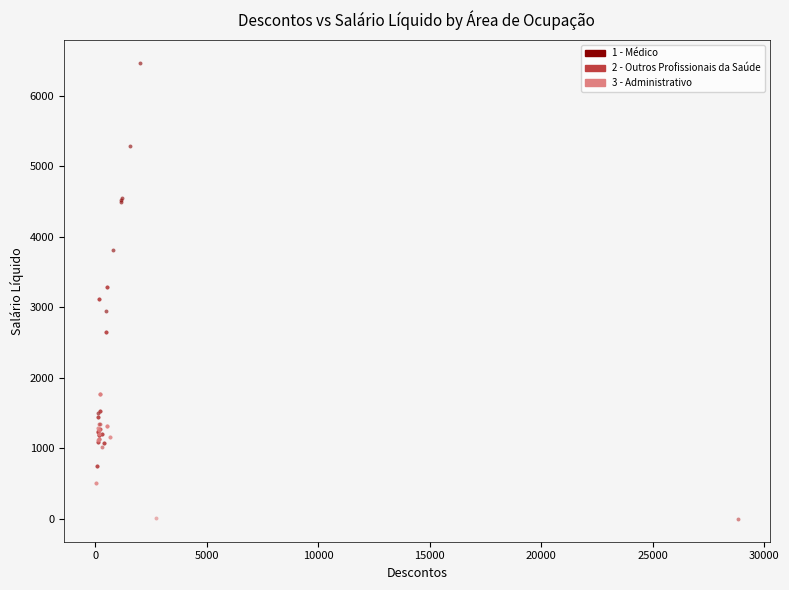

What are all the series names shown in the legend?

1 - Médico, 2 - Outros Profissionais da Saúde, 3 - Administrativo